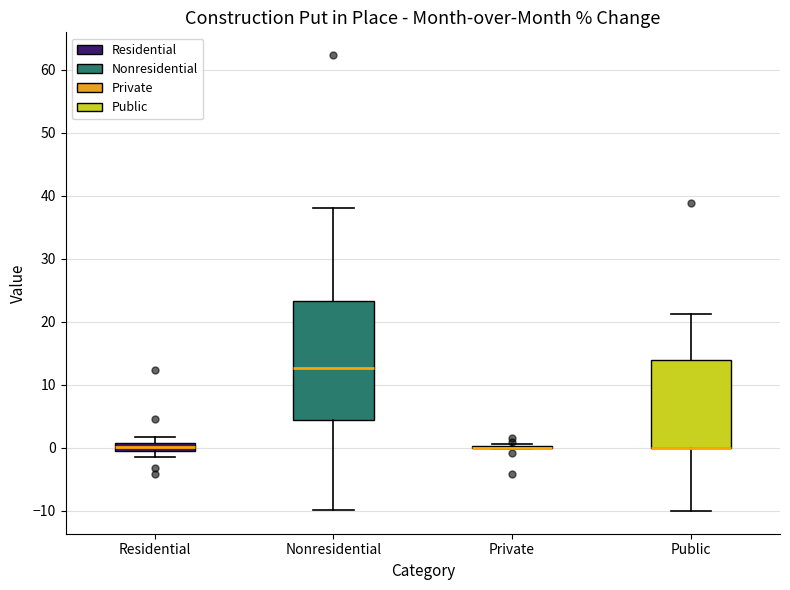

Which box is the tallest, from its lower edge to its upper edge?

Nonresidential